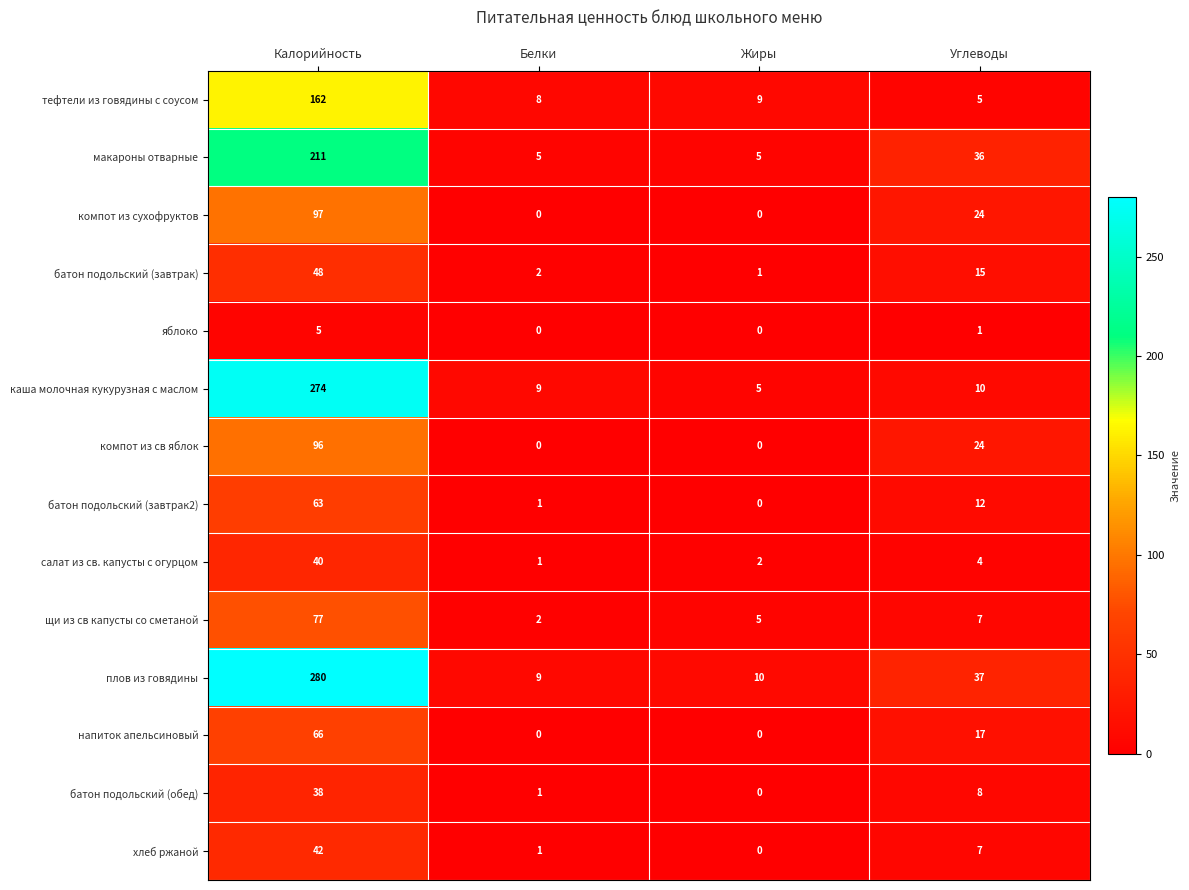

What is the total value across all series at Жиры?

37